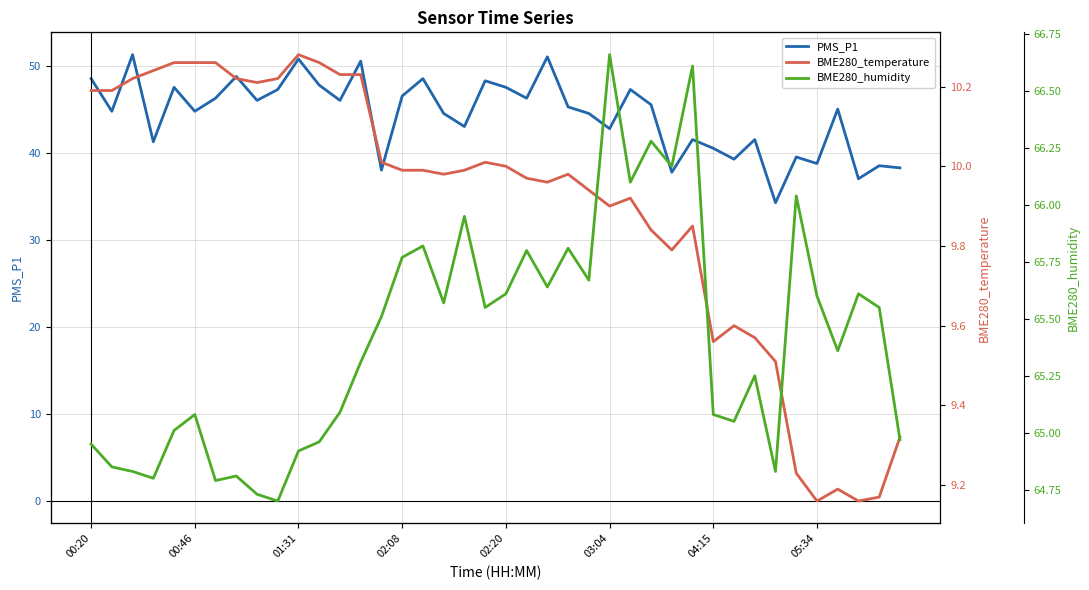

What is the sum of the BME280_temperature values at 38 and 20?

19.2